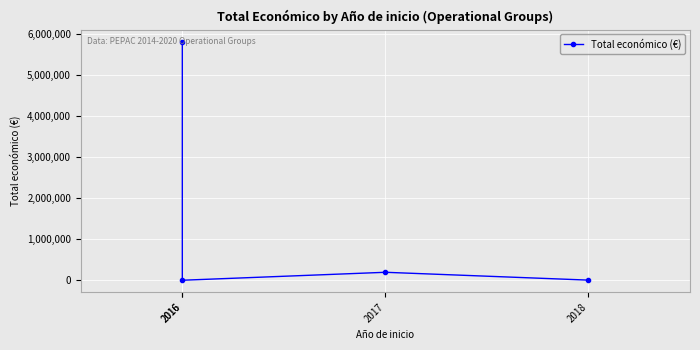

True or false: there are more than 1 points higher than both neighbors.

False